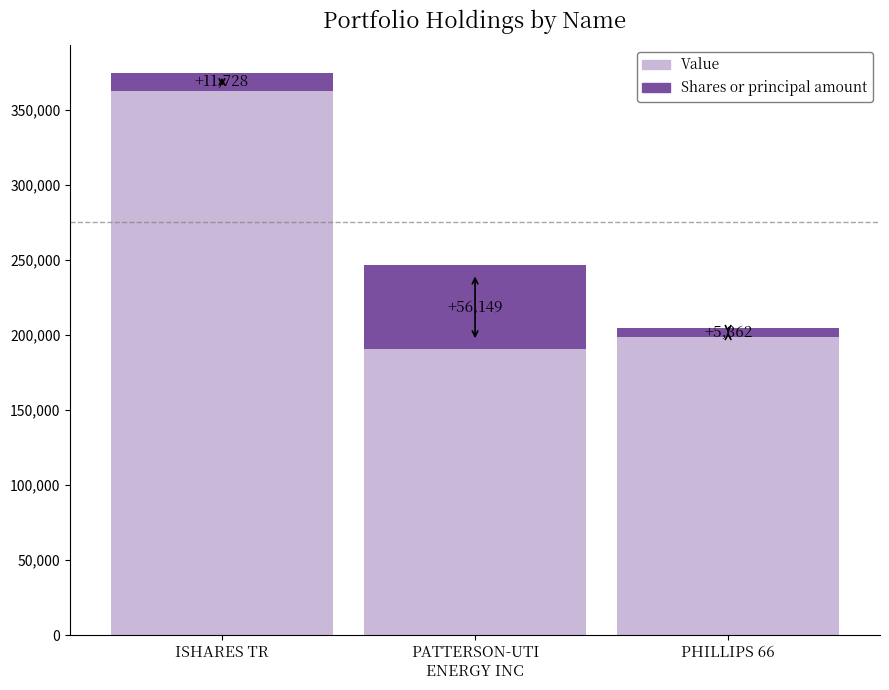

At how many categories does at least one series exceed 13395?

3